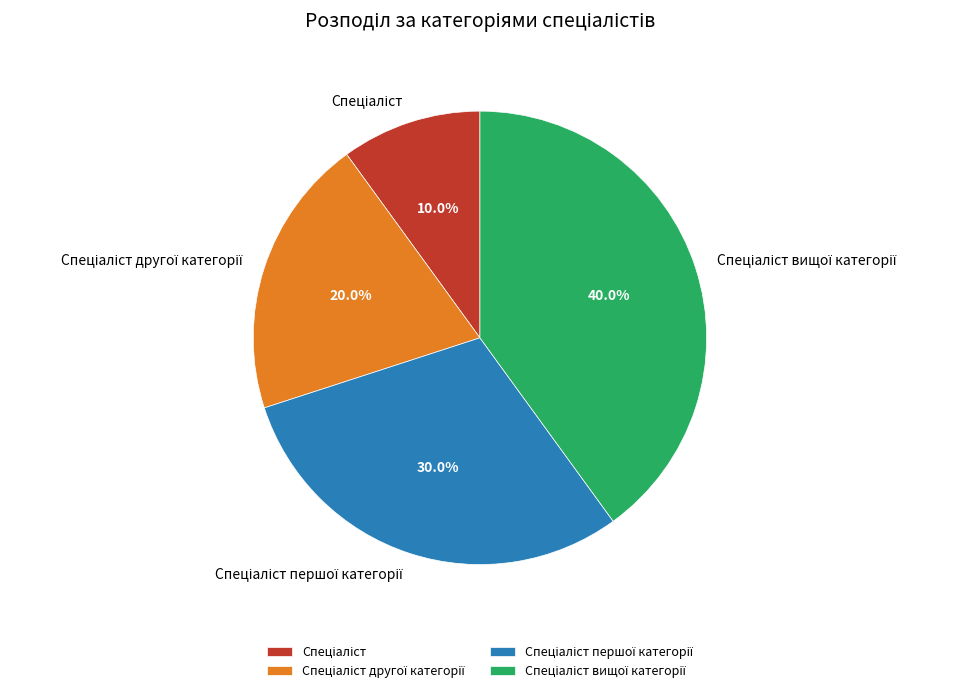

To the nearest percent, what is the average slice percentage?

25%